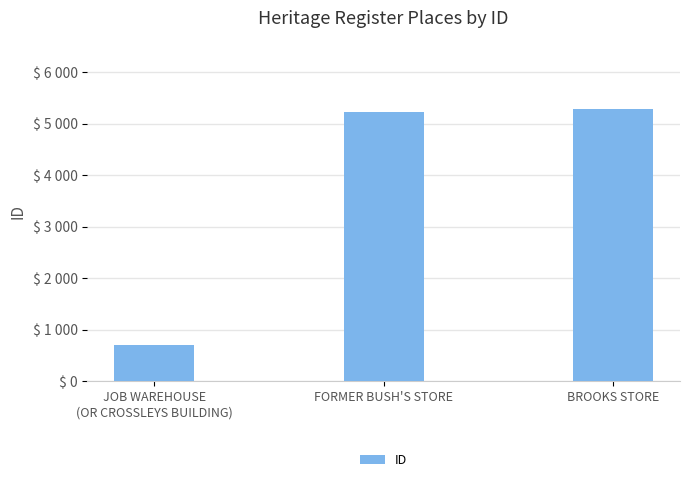

Rank the categories by value from lowest to highest.

JOB WAREHOUSE
(OR CROSSLEYS BUILDING), FORMER BUSH'S STORE, BROOKS STORE